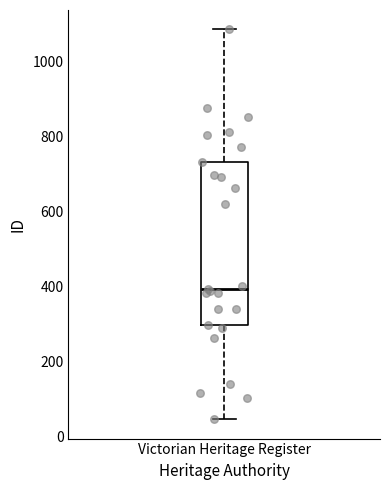

Where is the upper edge of the box for Victorian Heritage Register on the y-axis? The values are not printed on the chart, so give them approximately, as read against the axis.

740